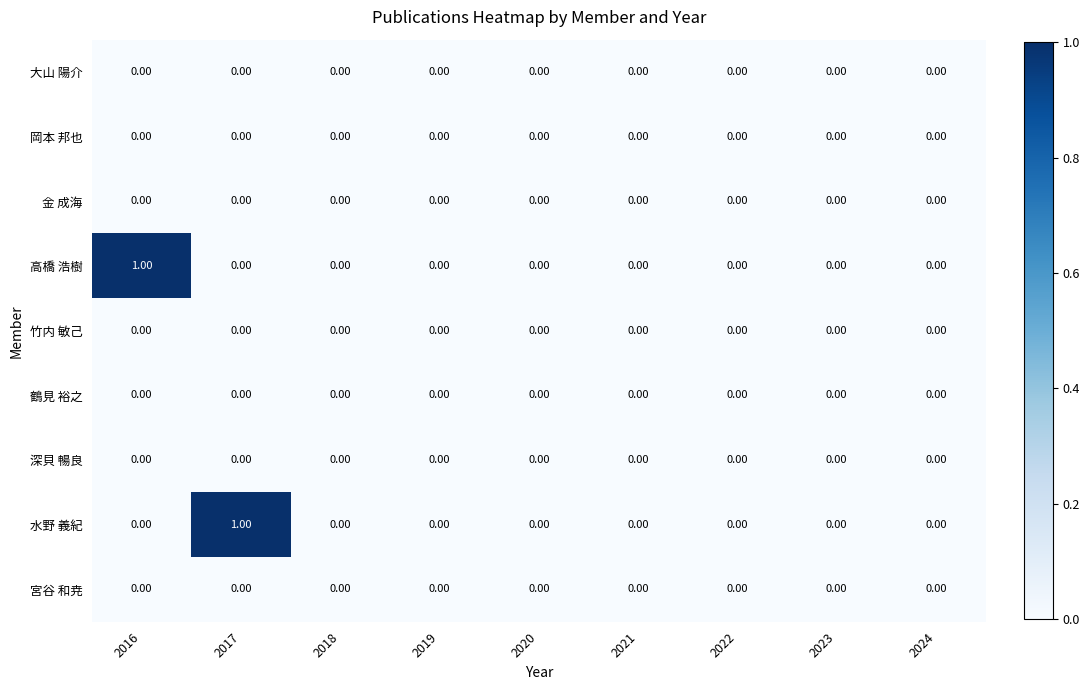

How many distinct data groups are displayed?

9